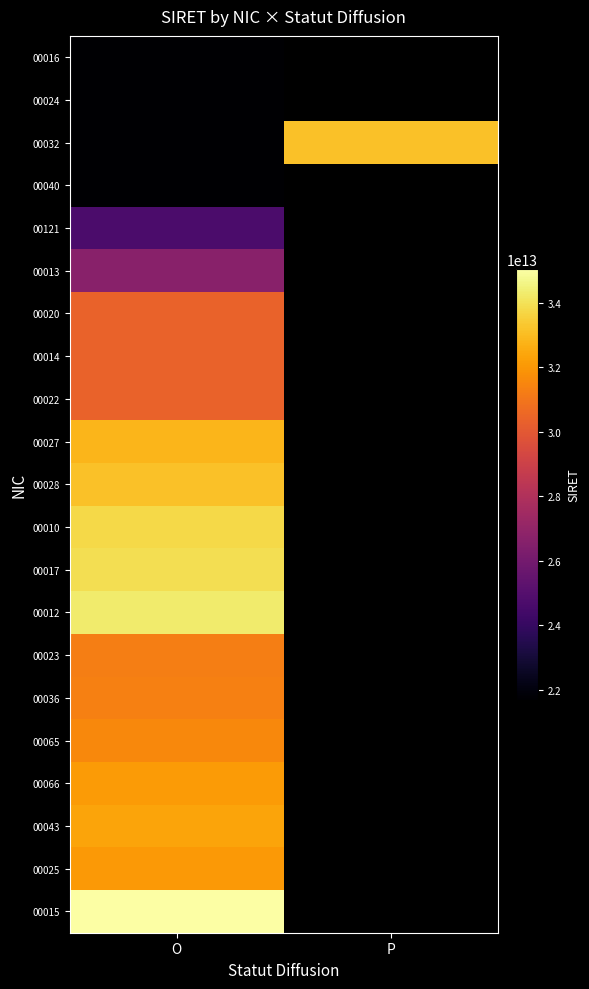

Where is 00010 nearest to the value 33775232300010?

O